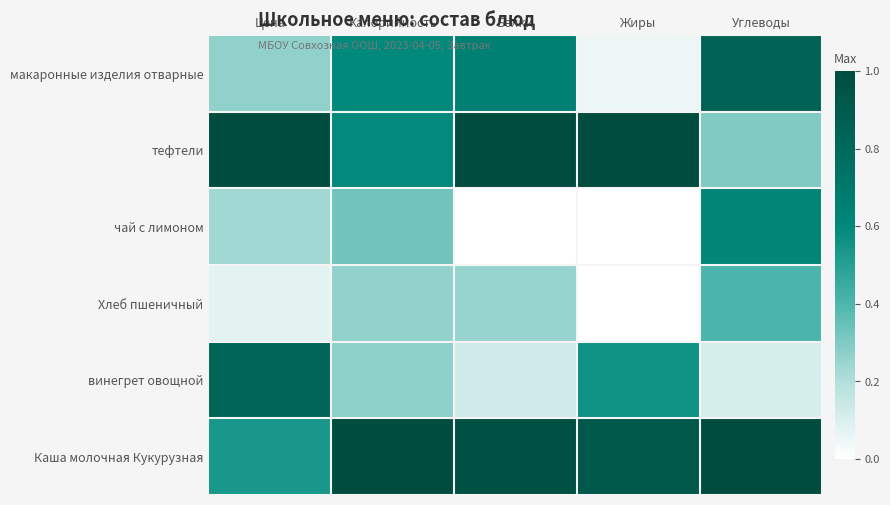

What is the difference between the highest and lowest values at Цена?

0.9